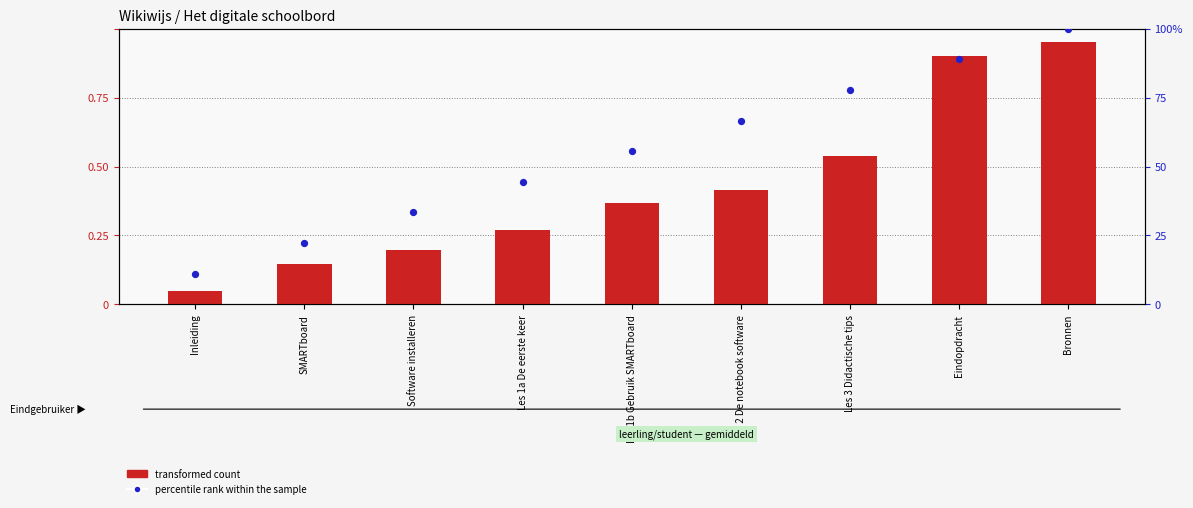

Which series has the largest Y range (max minus min)?

transformed count